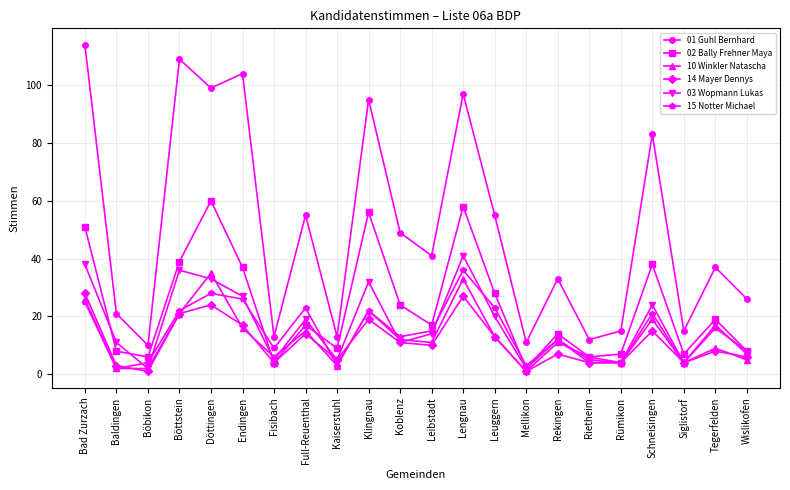

What is the label of the 5th point from the right?

Rümikon